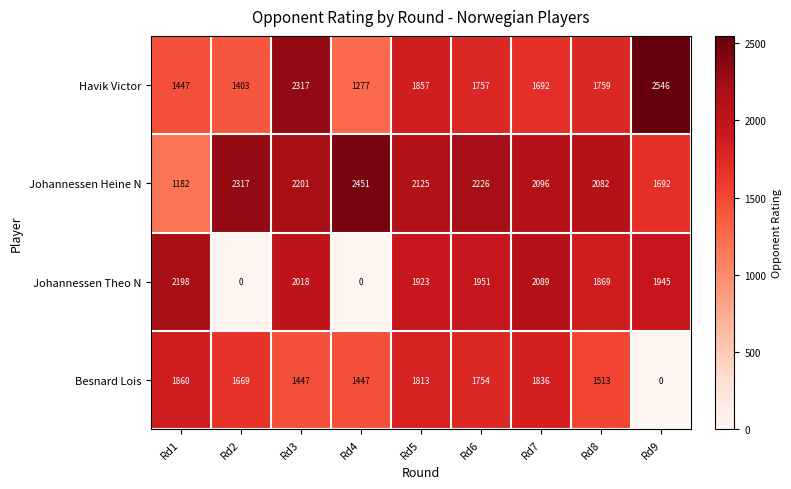

At which label does Havik Victor first exceed 1757?

Rd3